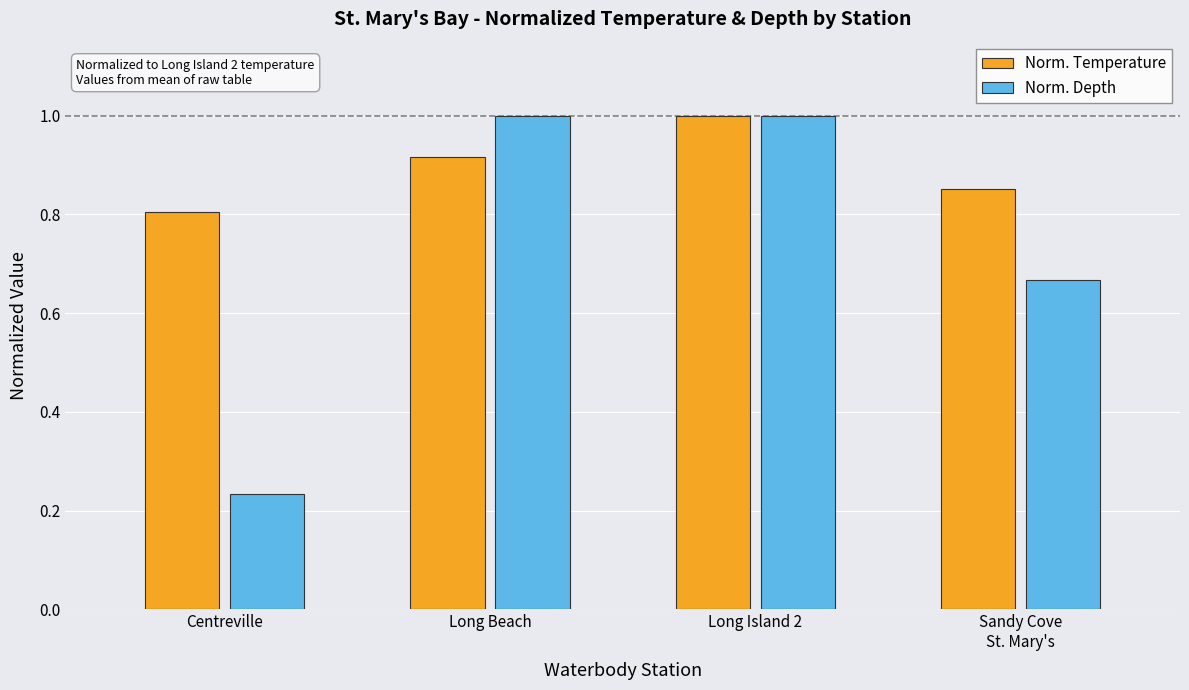

What is the lowest value of the Norm. Temperature series?

0.8